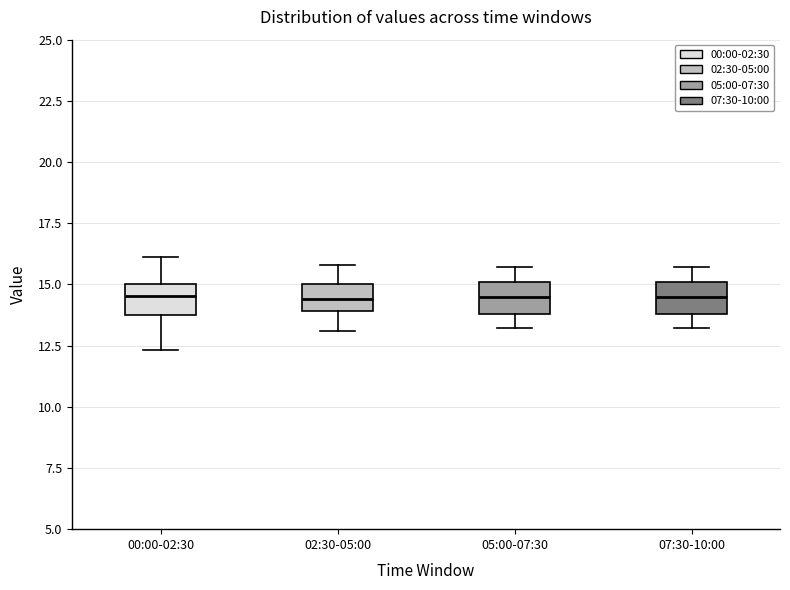

Where does the upper whisker of the box for 05:00-07:30 end on the y-axis? The values are not printed on the chart, so give them approximately, as read against the axis.

15.5